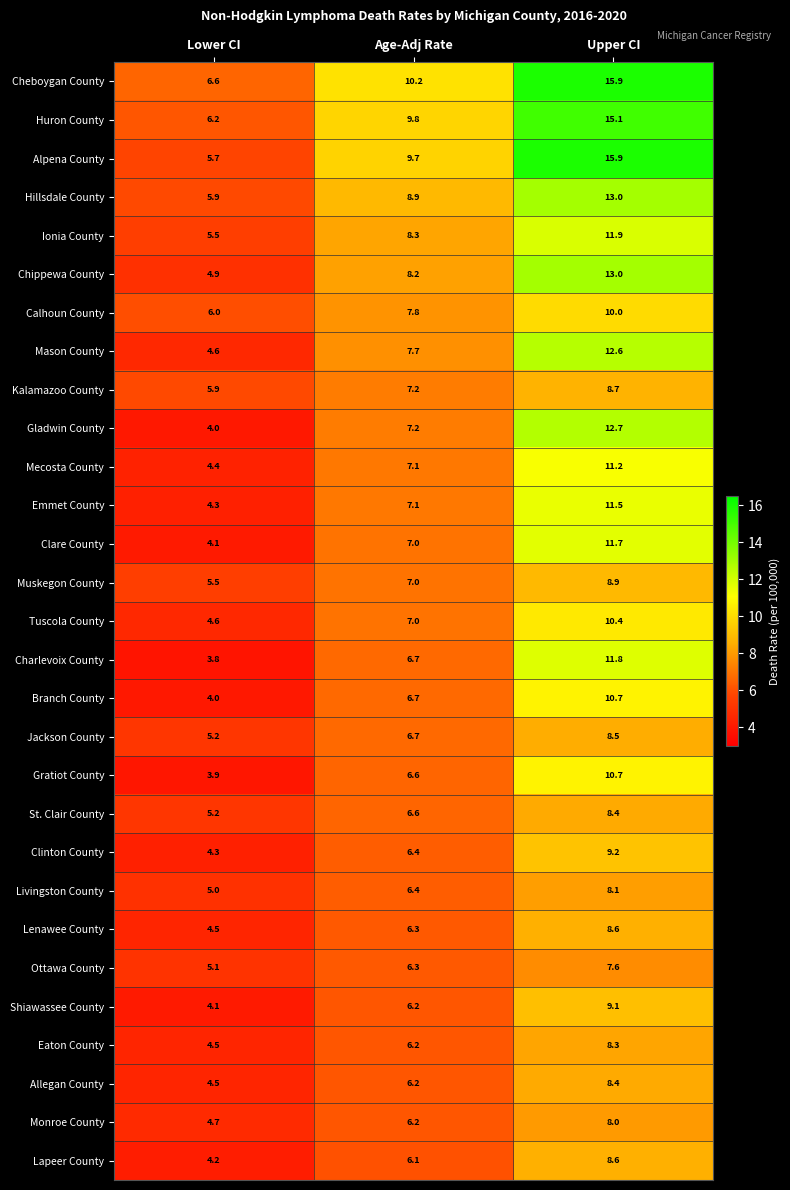

Is it true that Clare County equals 4.1 at Lower CI?

True